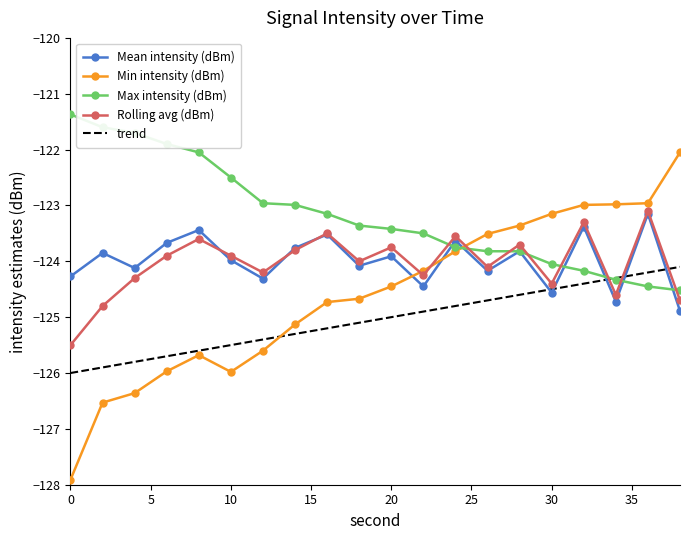

What is the difference between the second highest and minimum values in the Max intensity (dBm) series?

2.9